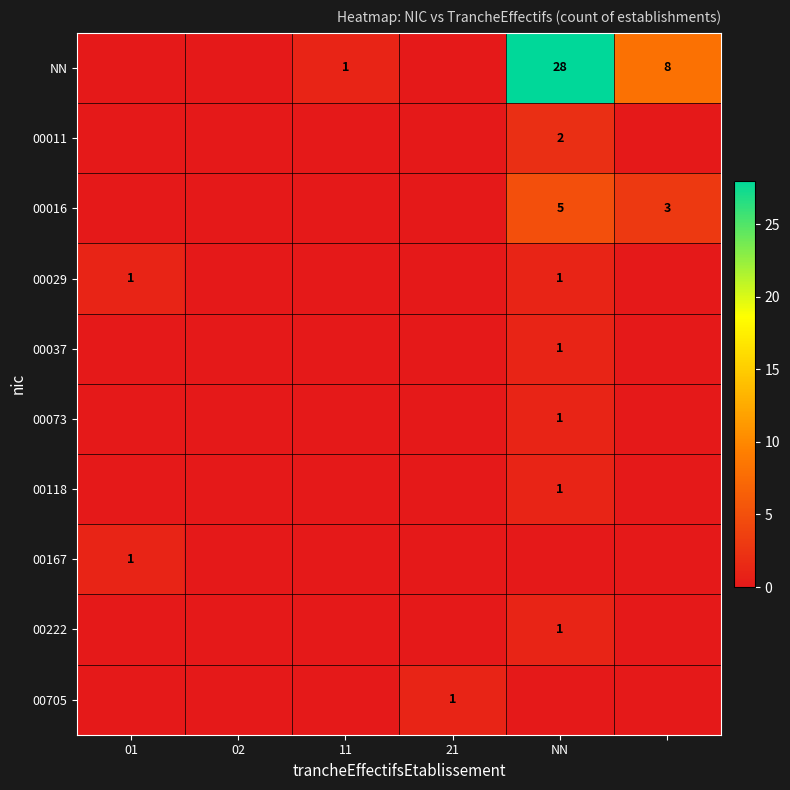

Is it true that 00016 equals 5 at NN?

True